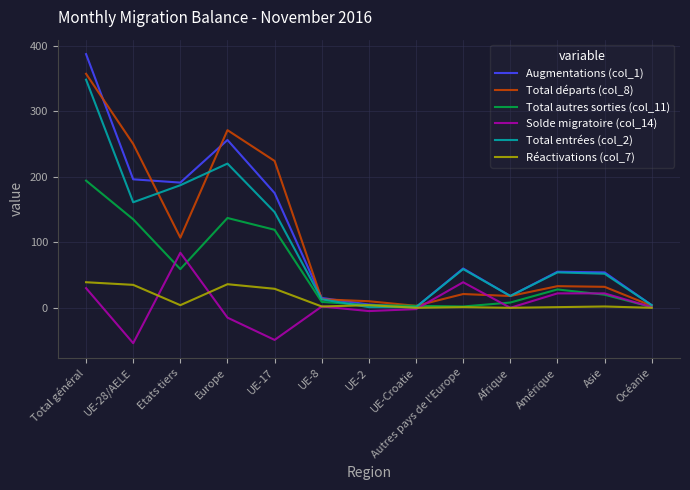

What is the smallest value displayed?

-54